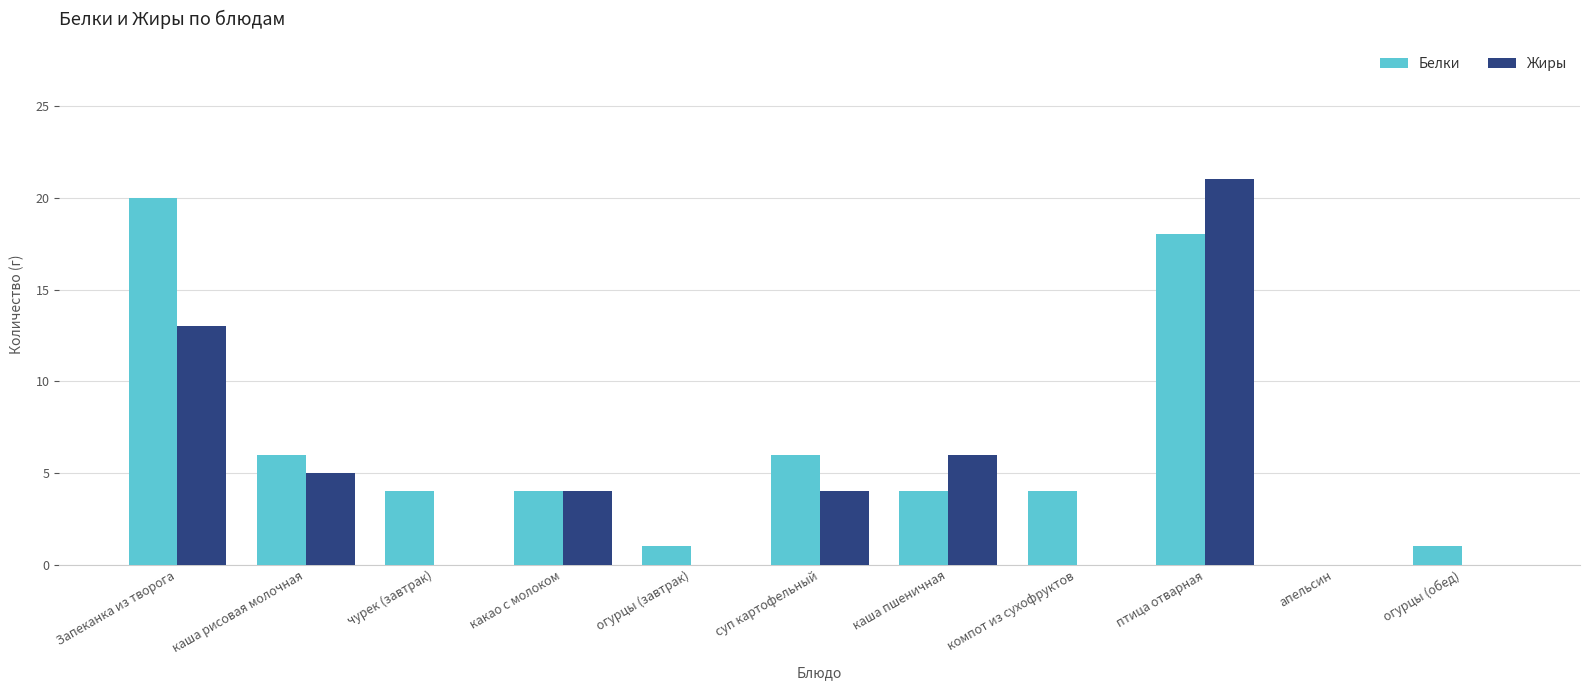

At which category is the sum across all series the highest?

птица отварная